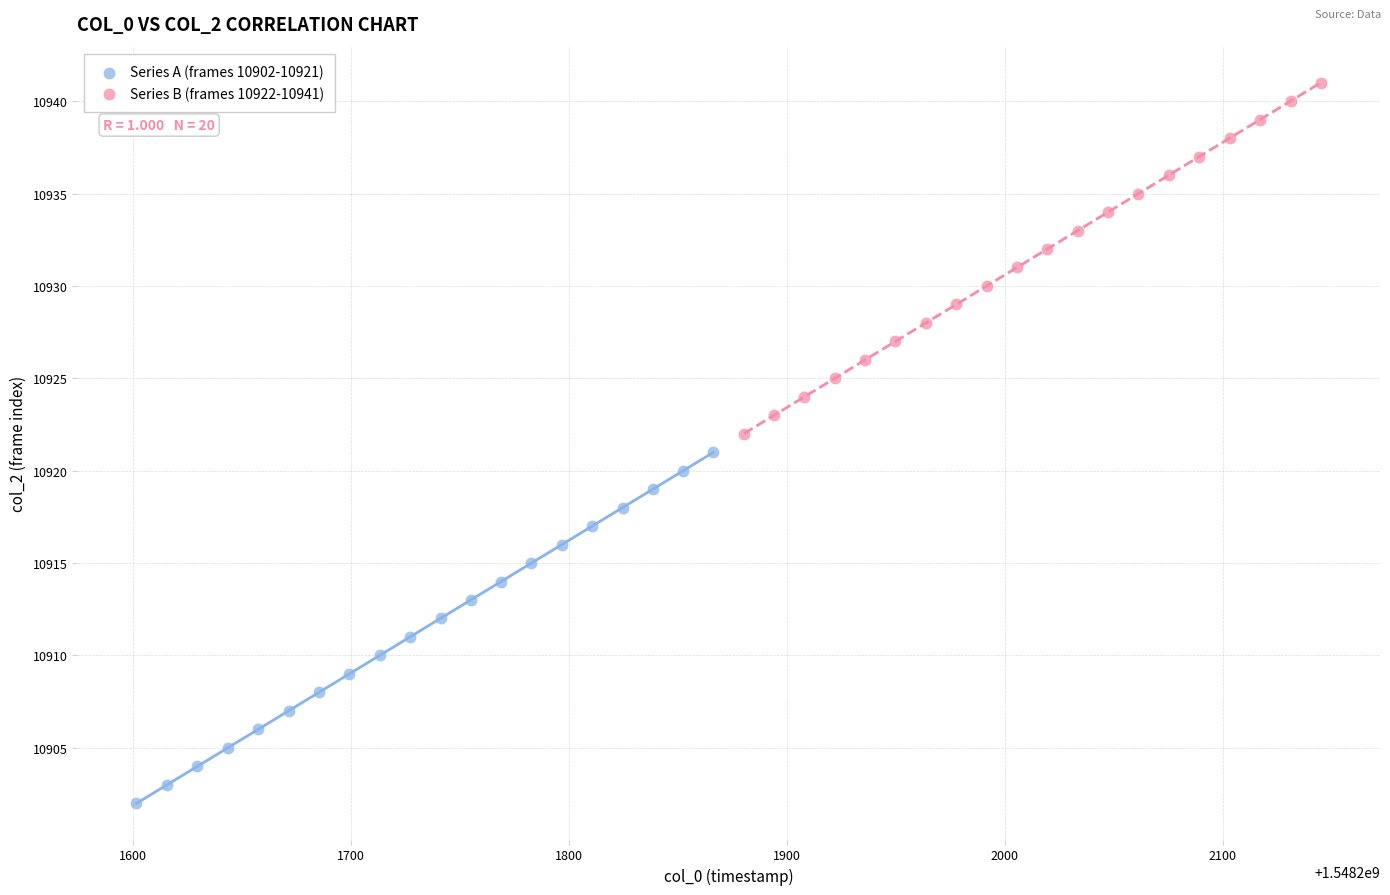

Which series contains the highest Y value?

Series B (frames 10922-10941)